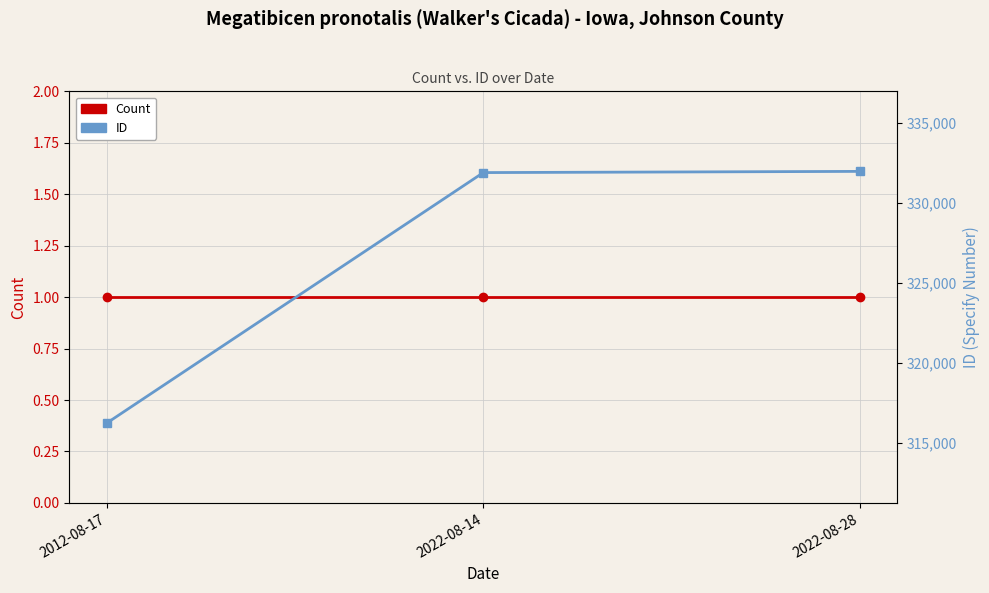

List the series in order of their peak value, lowest first.

Count, ID